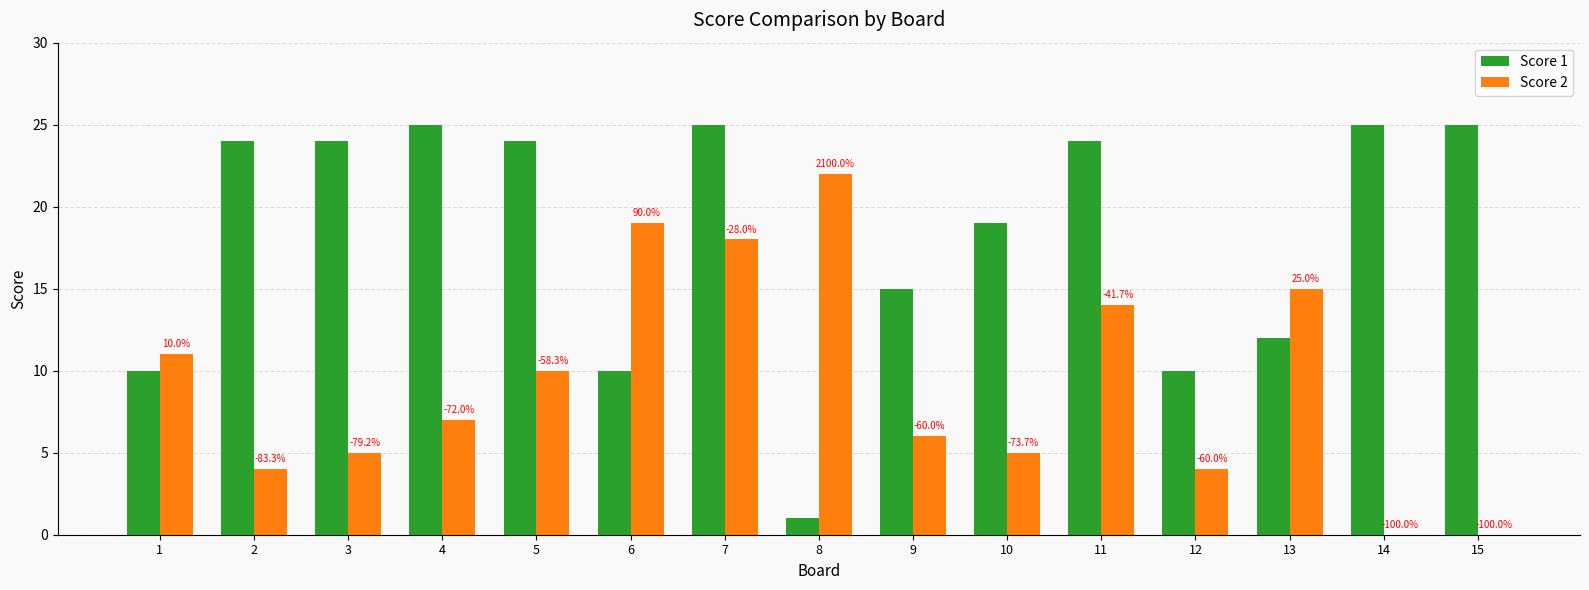

Which series has the largest total across all categories?

Score 1